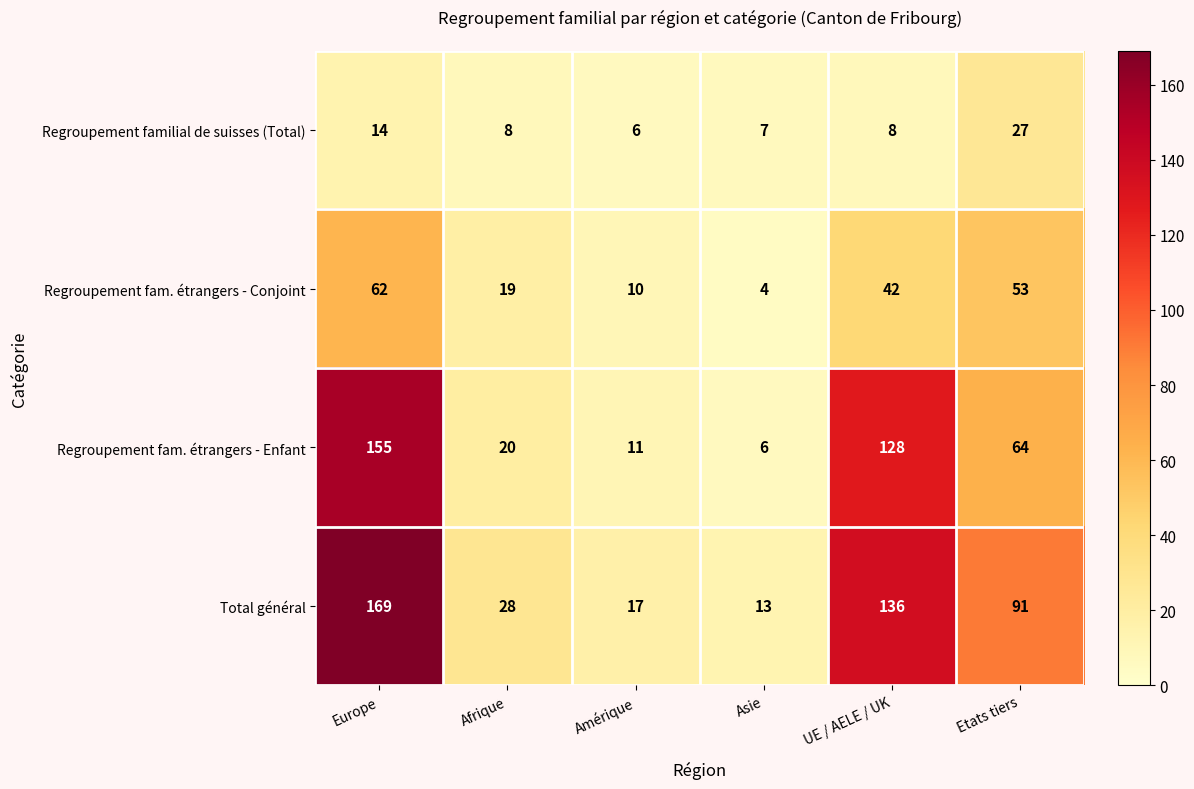

Reading left to right, transcribe all the data shown in this chart.

Regroupement familial de suisses (Total): Europe=14	Afrique=8	Amérique=6	Asie=7	UE / AELE / UK=8	Etats tiers=27
Regroupement fam. étrangers - Conjoint: Europe=62	Afrique=19	Amérique=10	Asie=4	UE / AELE / UK=42	Etats tiers=53
Regroupement fam. étrangers - Enfant: Europe=155	Afrique=20	Amérique=11	Asie=6	UE / AELE / UK=128	Etats tiers=64
Total général: Europe=169	Afrique=28	Amérique=17	Asie=13	UE / AELE / UK=136	Etats tiers=91